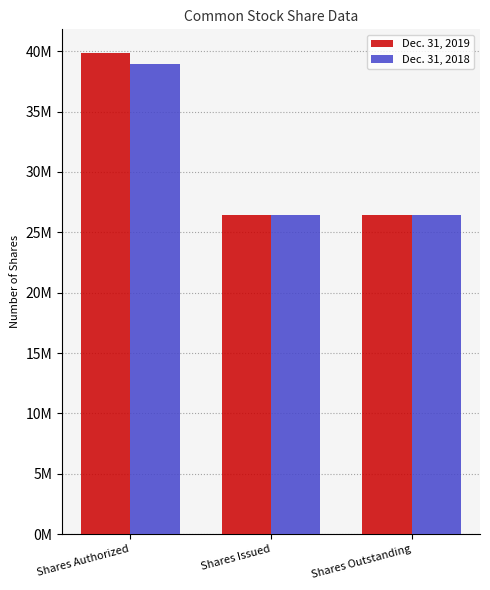

What are all the series names shown in the legend?

Dec. 31, 2019, Dec. 31, 2018